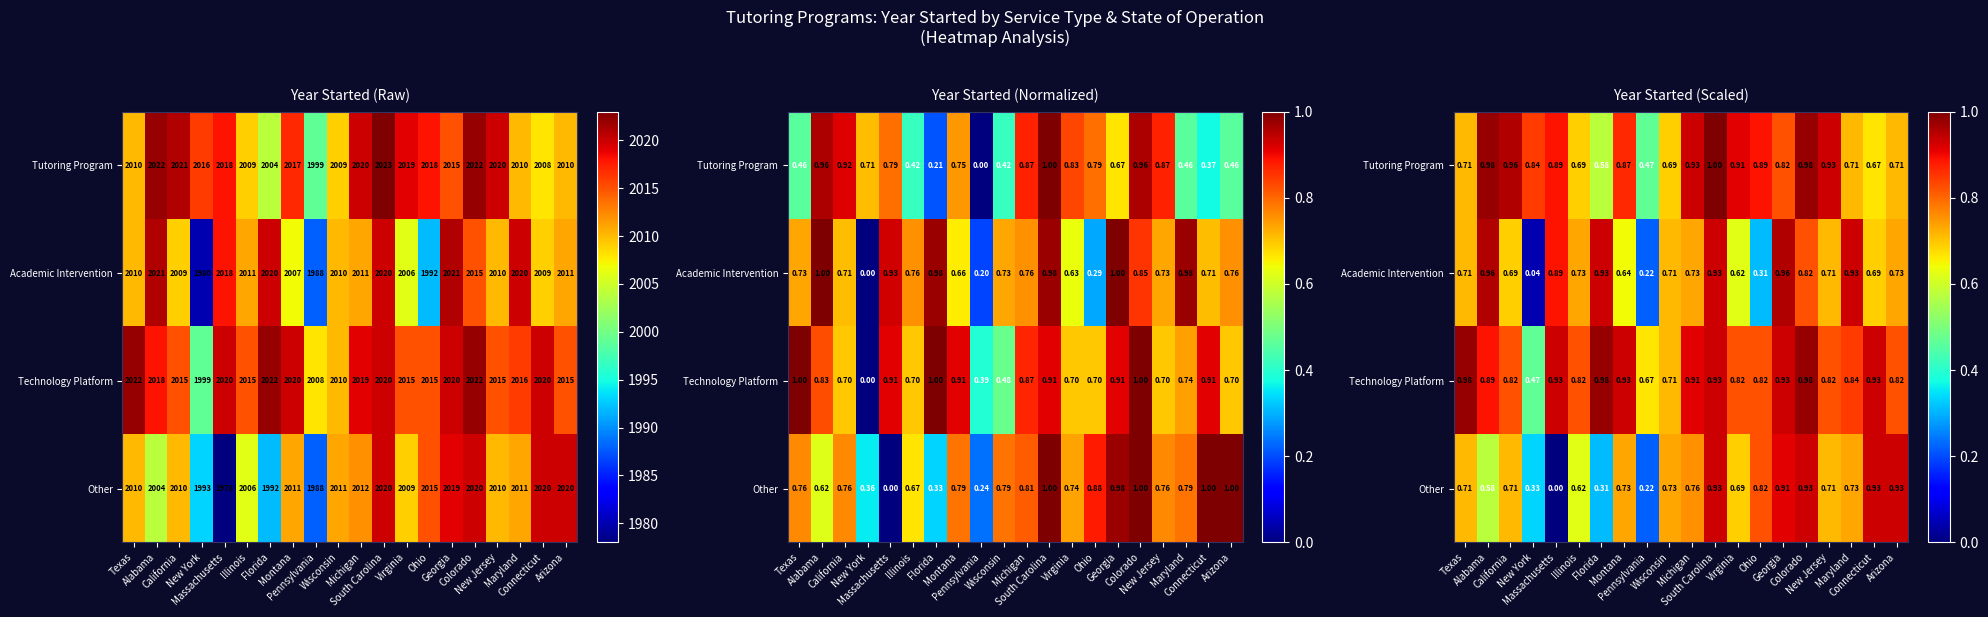

List the series in order of their overall mean, lowest first.

Other, Academic Intervention, Tutoring Program, Technology Platform